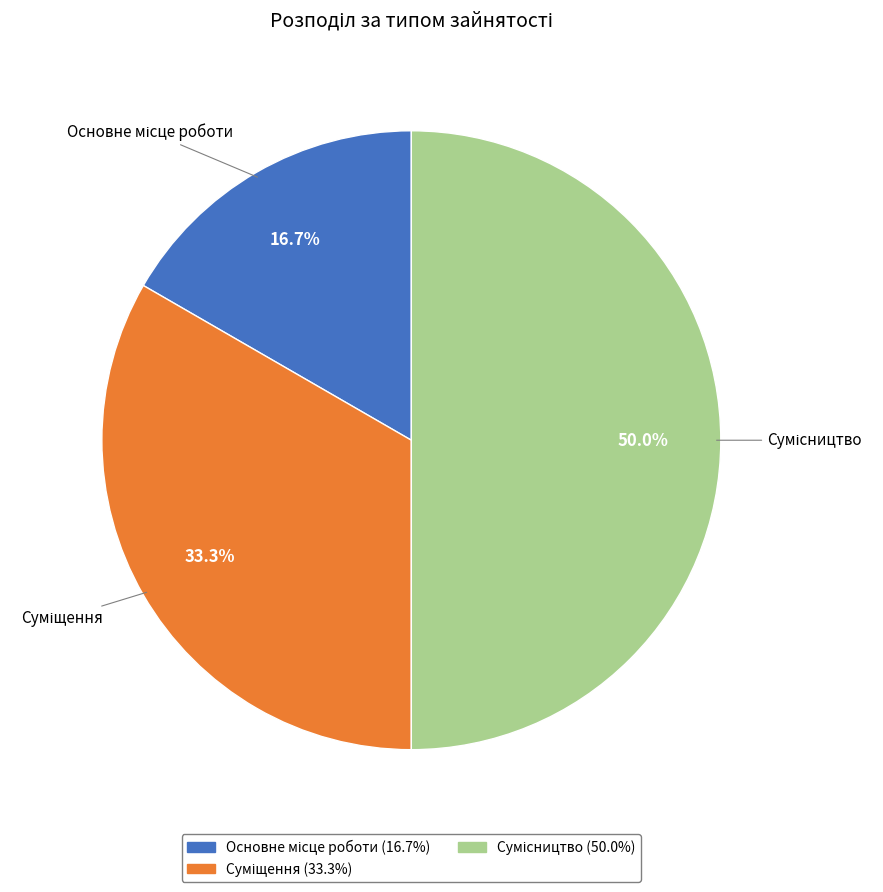

How many segments does this pie chart have?

3